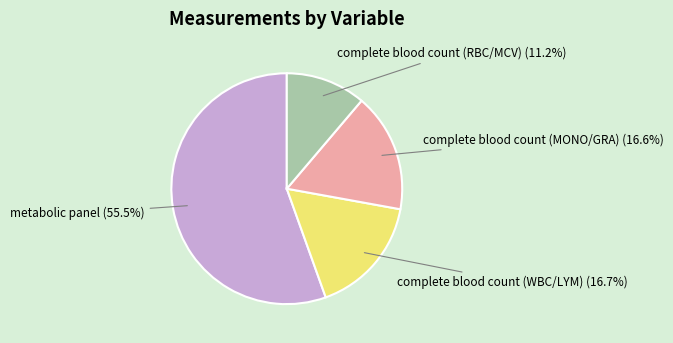

How much of the chart is everything except complete blood count (WBC/LYM)?

83.3%